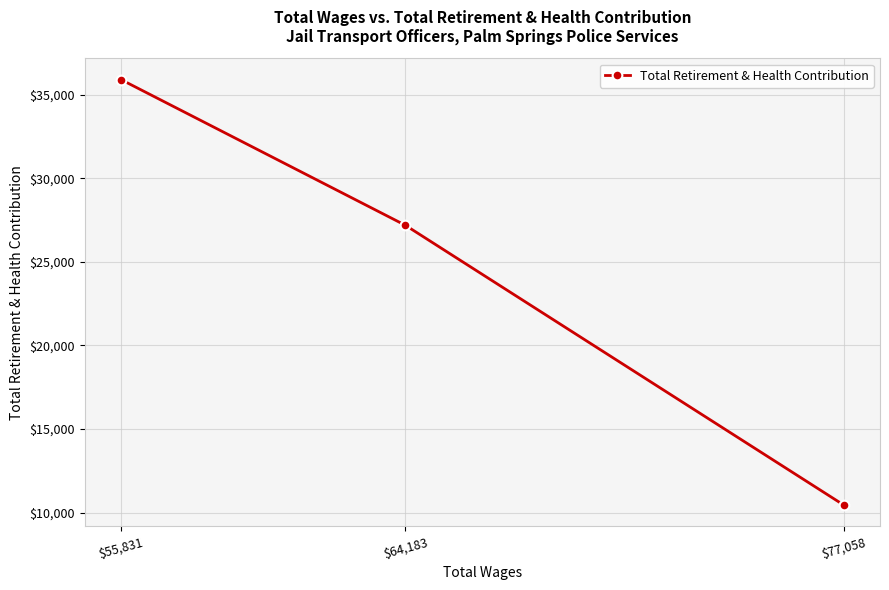

Count the number of data series in this chart.

1